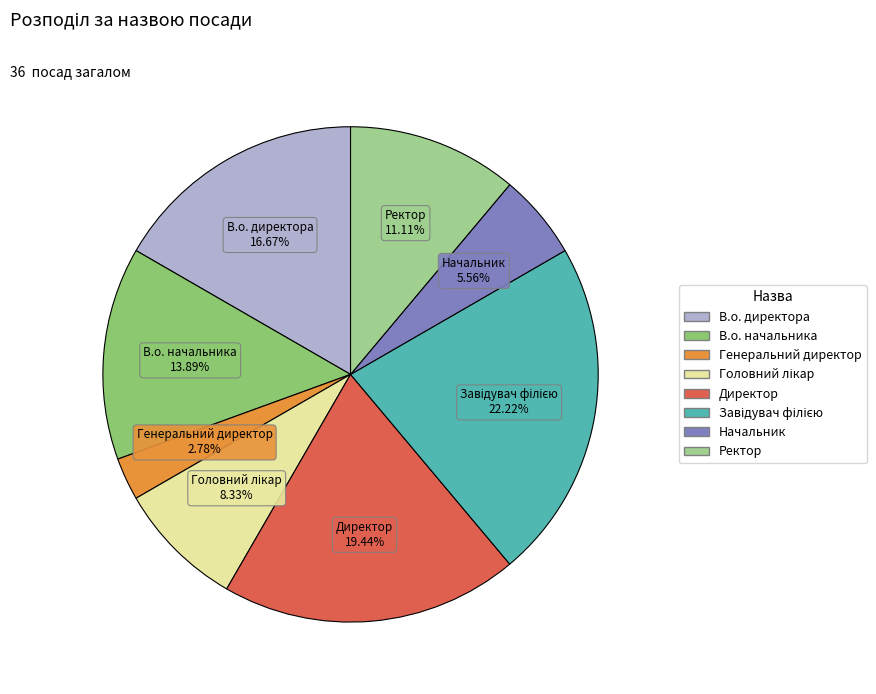

How much of the chart is everything except Начальник?

94.4%